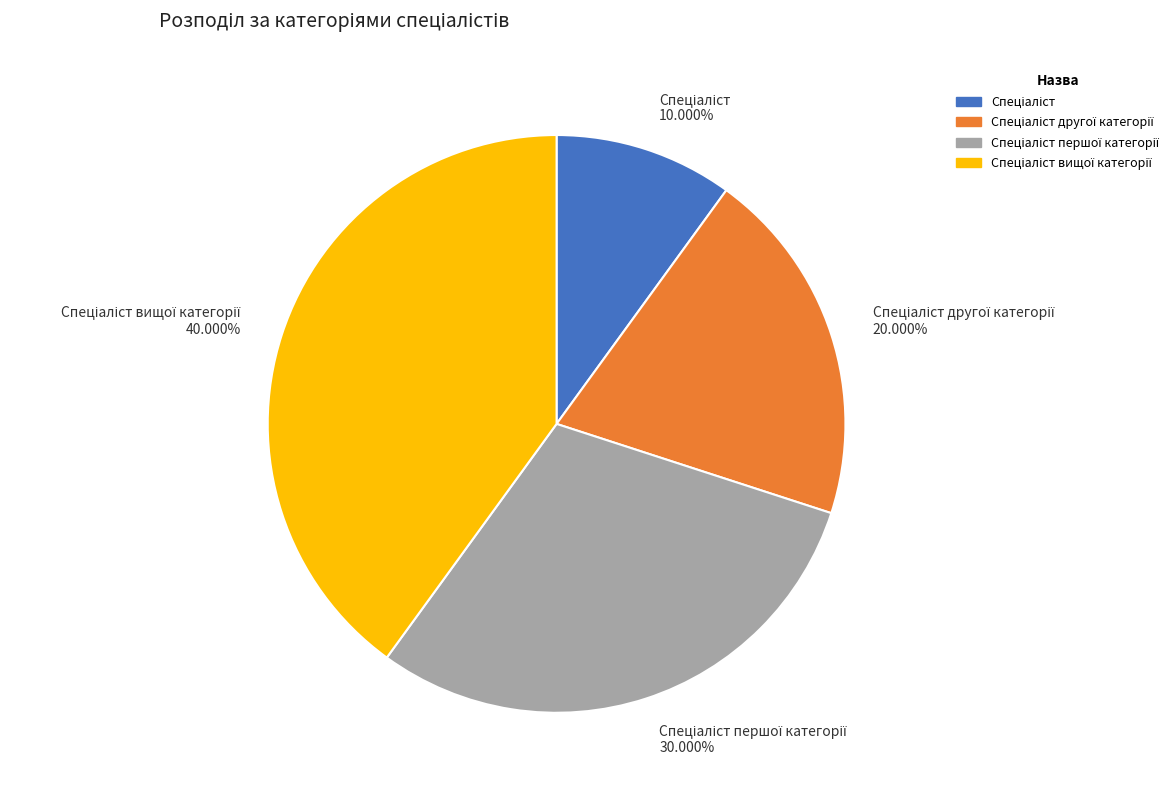

How many segments does this pie chart have?

4